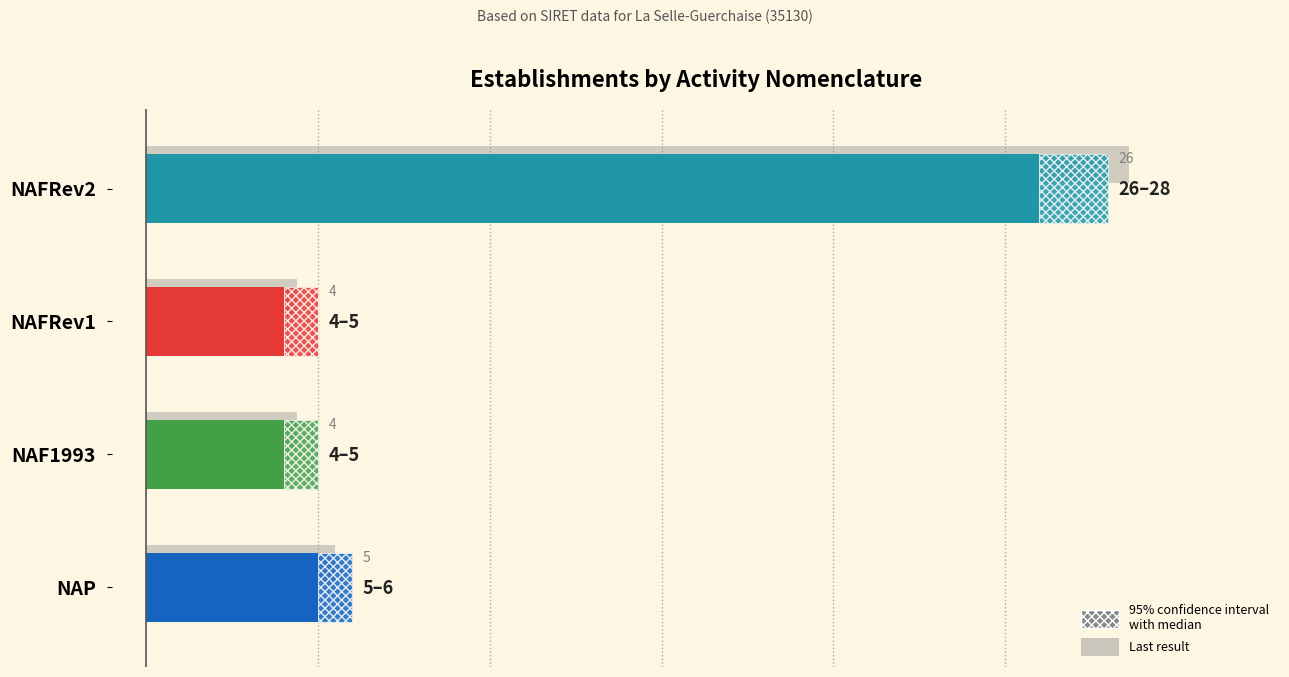

Reading left to right, extract all data points from this chart.

26	4	4	5